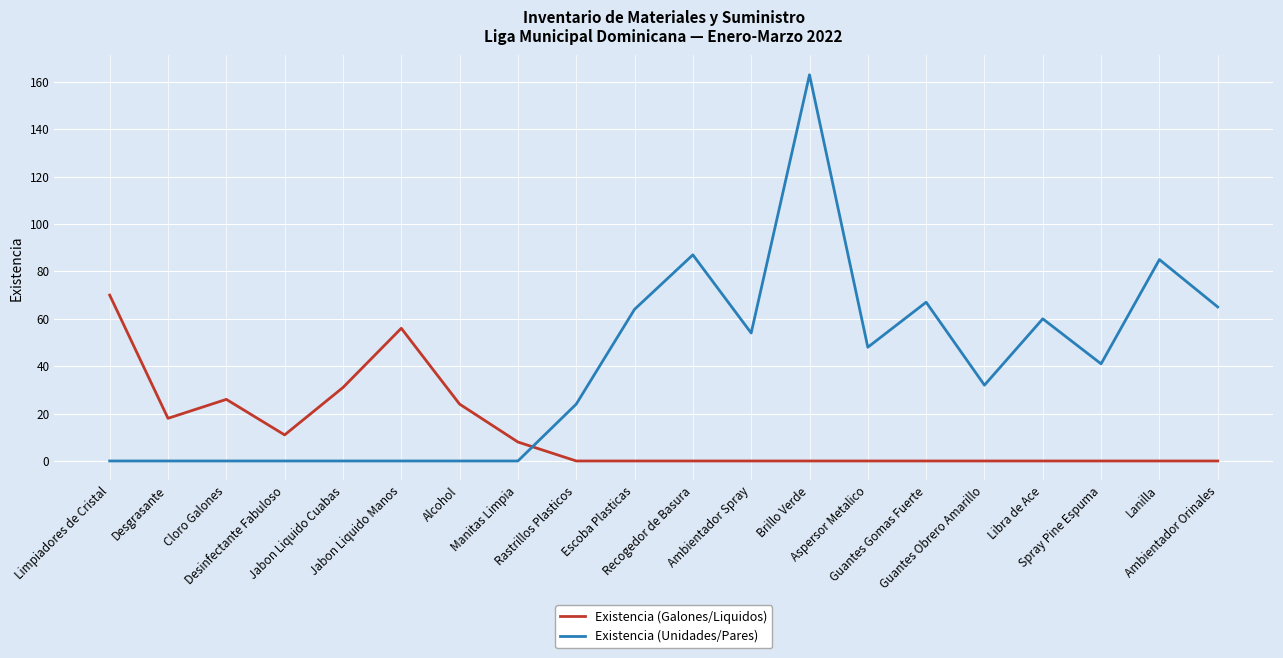

Reading right to left, what are all the values shown in this chart?

Existencia (Galones/Liquidos): 0	0	0	0	0	0	0	0	0	0	0	0	8	24	56	31	11	26	18	70
Existencia (Unidades/Pares): 65	85	41	60	32	67	48	163	54	87	64	24	0	0	0	0	0	0	0	0